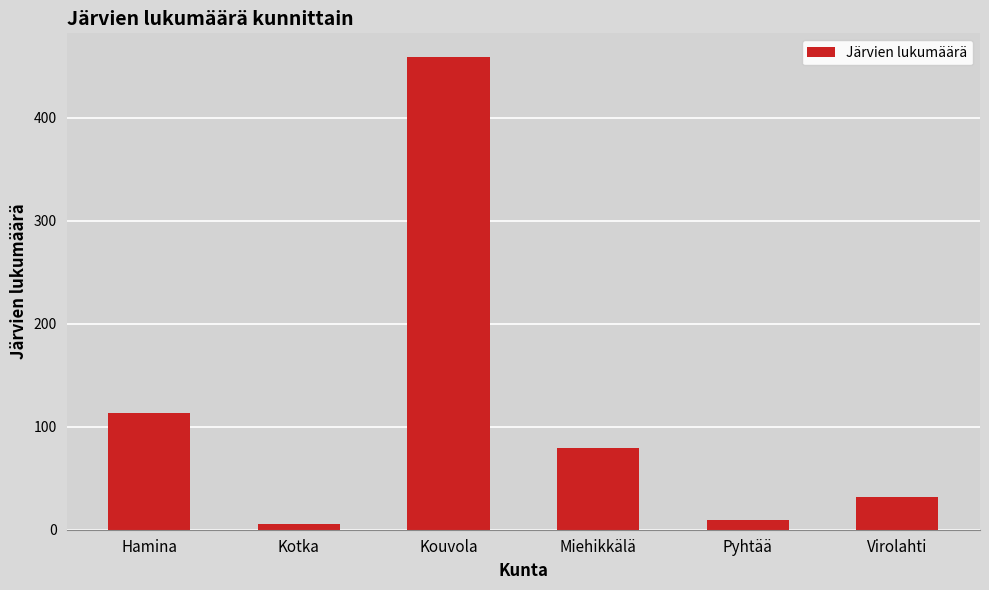

True or false: the data shows 113 at Hamina.

True